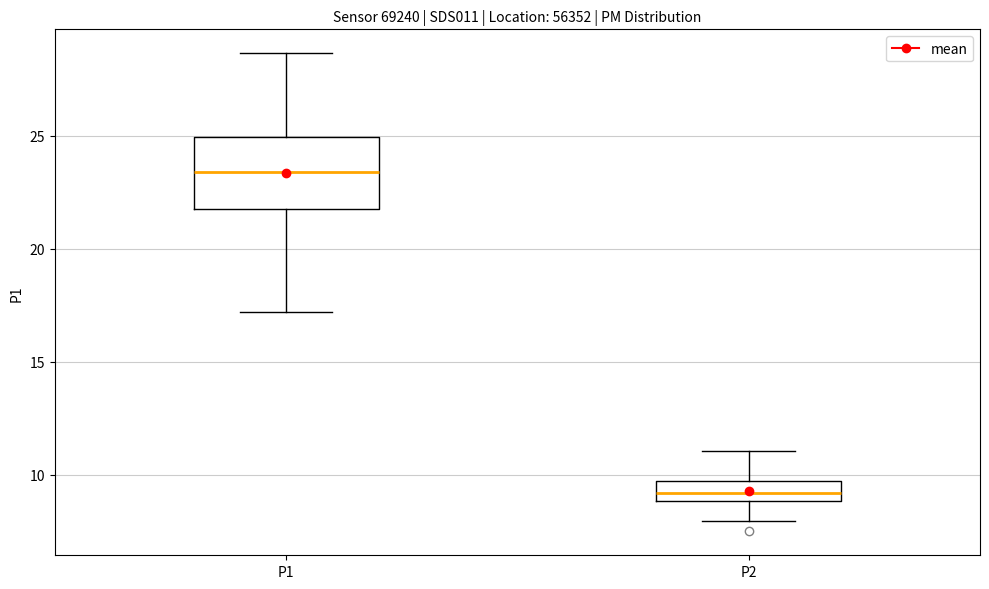

Reading left to right, read every box against the y-axis: the position of its median line, the range the box covers, and the ends of its whiskers. The values are not printed on the chart, so give them approximately, as read against the axis.

P1: median 23.5, box 22.0 to 25.0, whiskers 17.0 to 28.5
P2: median 9.0 (inside the box), box 9.0 to 9.5, whiskers 8.0 to 11.0